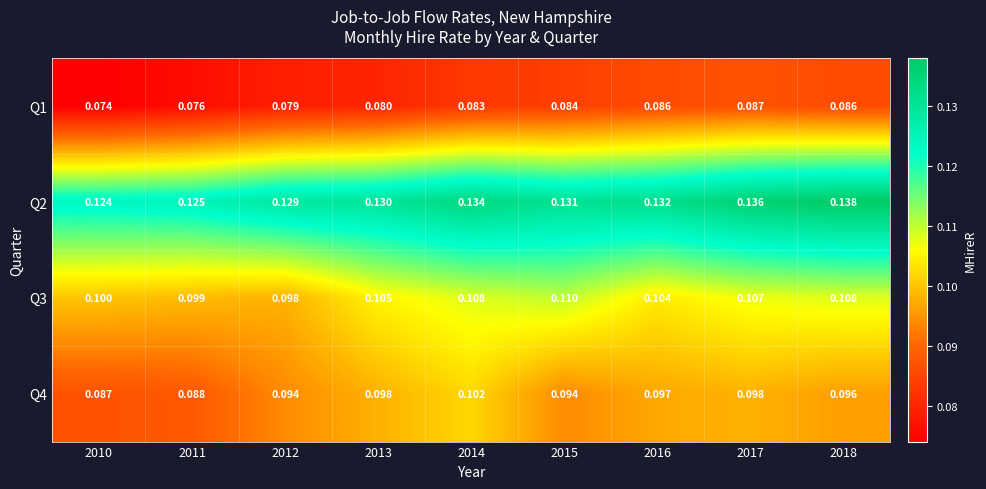

Is the value of Q4 at 2018 greater than the value of Q2 at 2014?

No